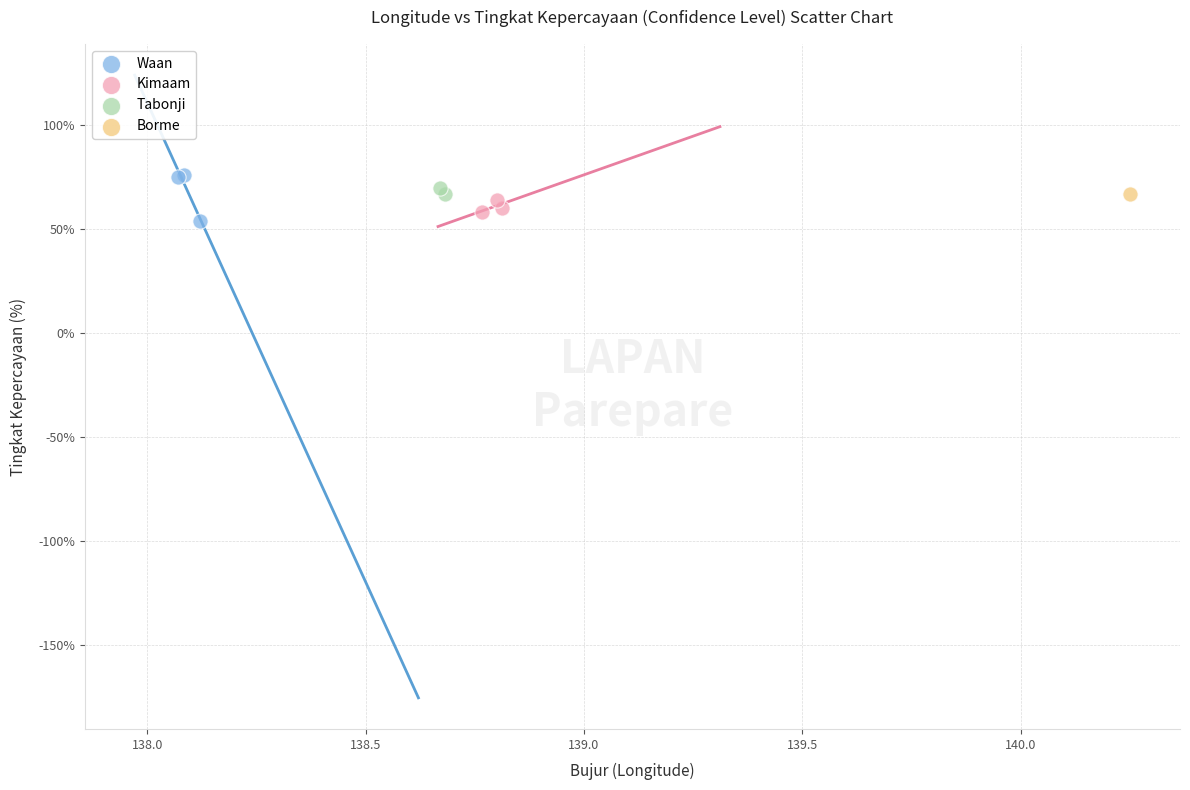

What are all the series names shown in the legend?

Waan, Kimaam, Tabonji, Borme